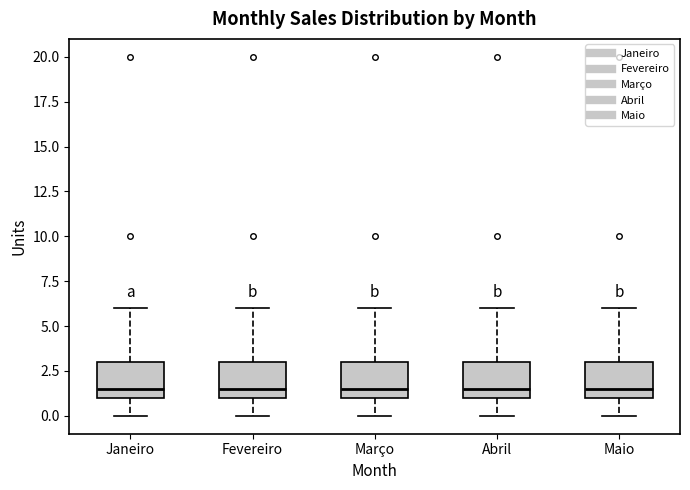

Where does the median line of the box for Maio sit on the y-axis? The values are not printed on the chart, so give them approximately, as read against the axis.

1.5